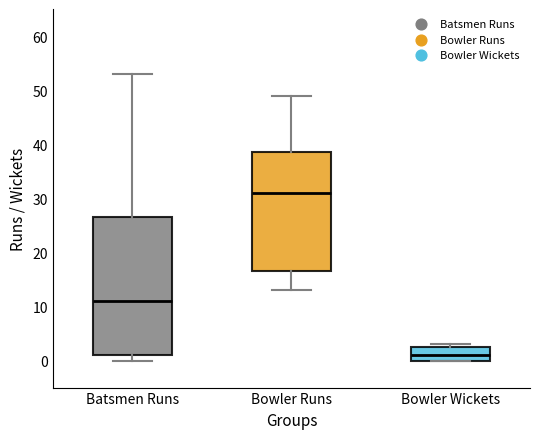

Reading left to right, transcribe this box plot: for each box, give where its median line is, the range the box spans, and where its two whiskers end, as read against the y-axis. The values are not printed on the chart, so give them approximately, as read against the axis.

Batsmen Runs: median 11, box 1 to 27, whiskers 0 to 53
Bowler Runs: median 31, box 17 to 39, whiskers 13 to 49
Bowler Wickets: median 1, box 0 to 3, whiskers 0 to 3 (just above the box's upper edge)